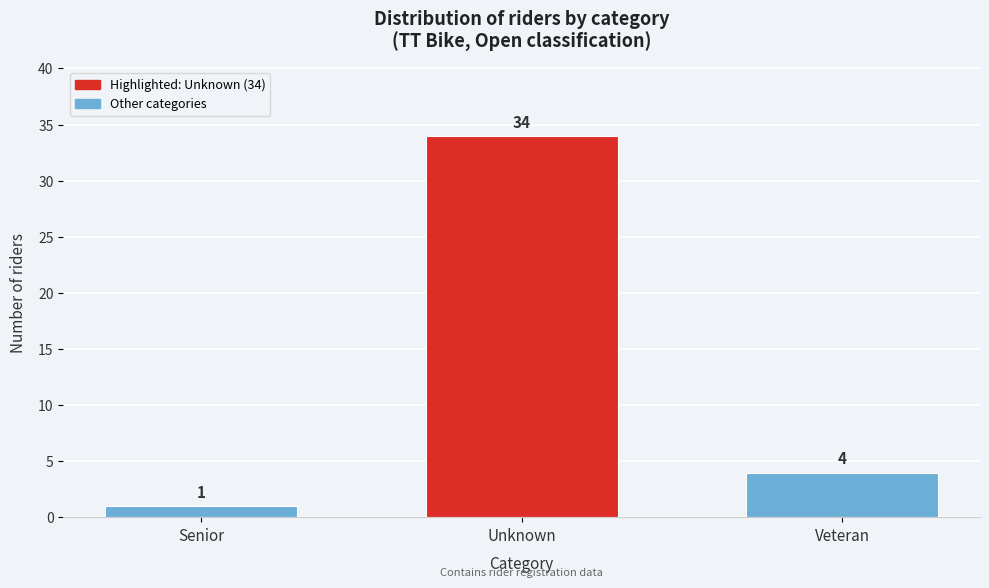

Reading right to left, transcribe all the data shown in this chart.

4	34	1